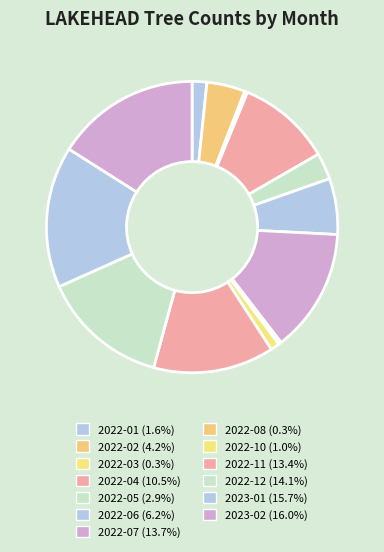

What percentage is NOT represented by 2022-01?

98.4%